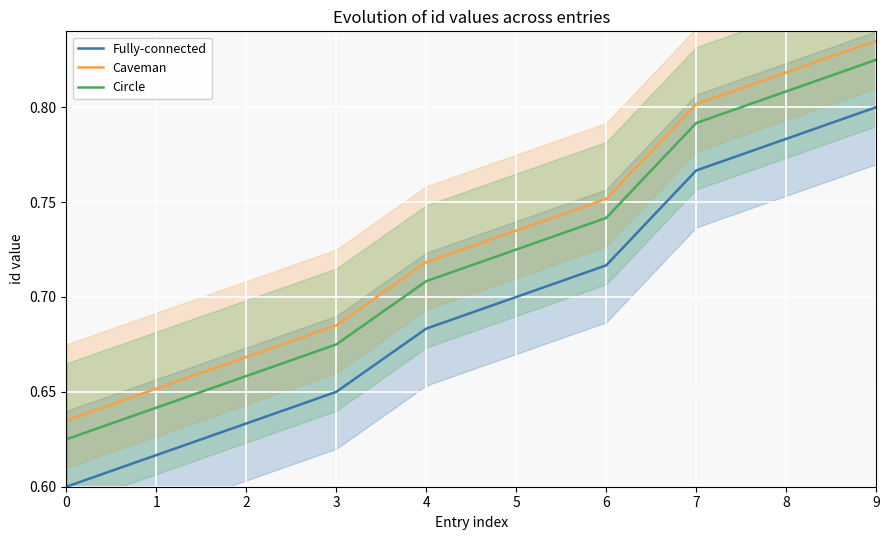

What is the difference between the Circle values at 8 and 1?

0.2